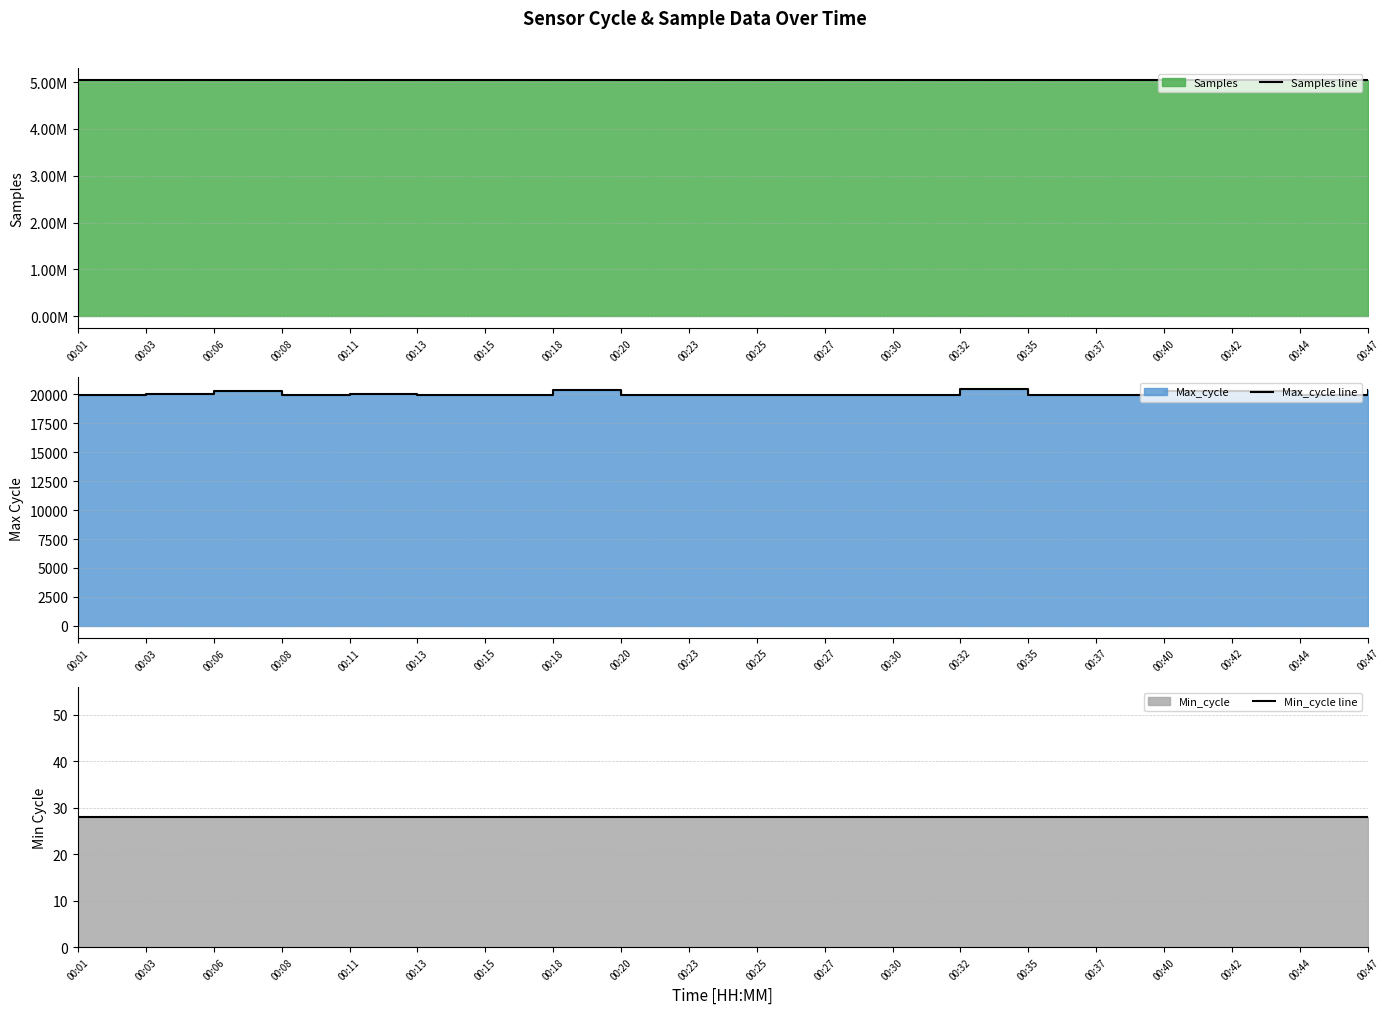

What is the approximate value of Max_cycle line at 00:27, to the nearest 10?

19930